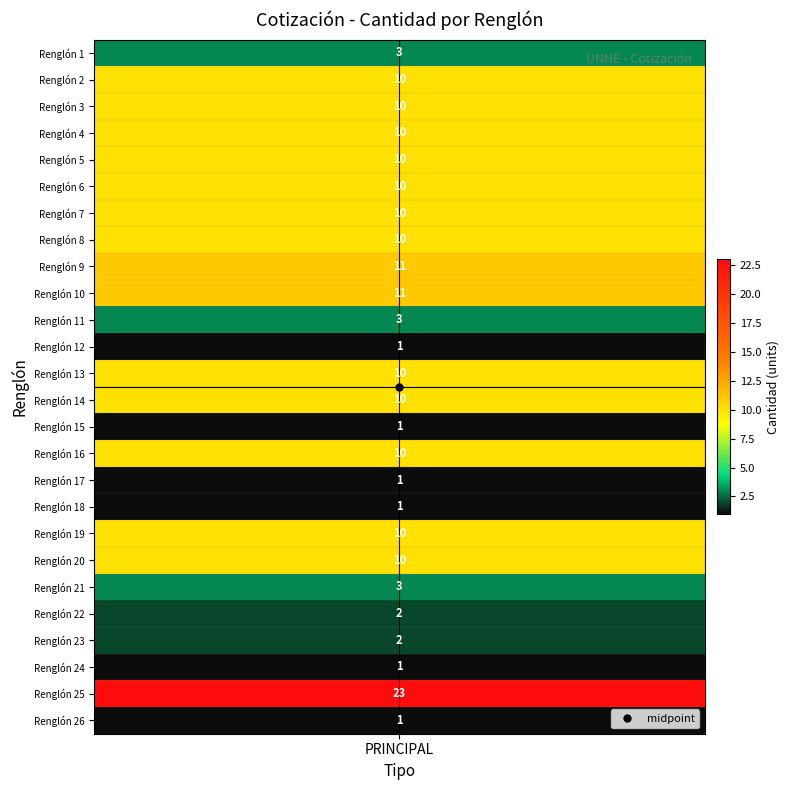

The value at 16 is 2. True or false?

False